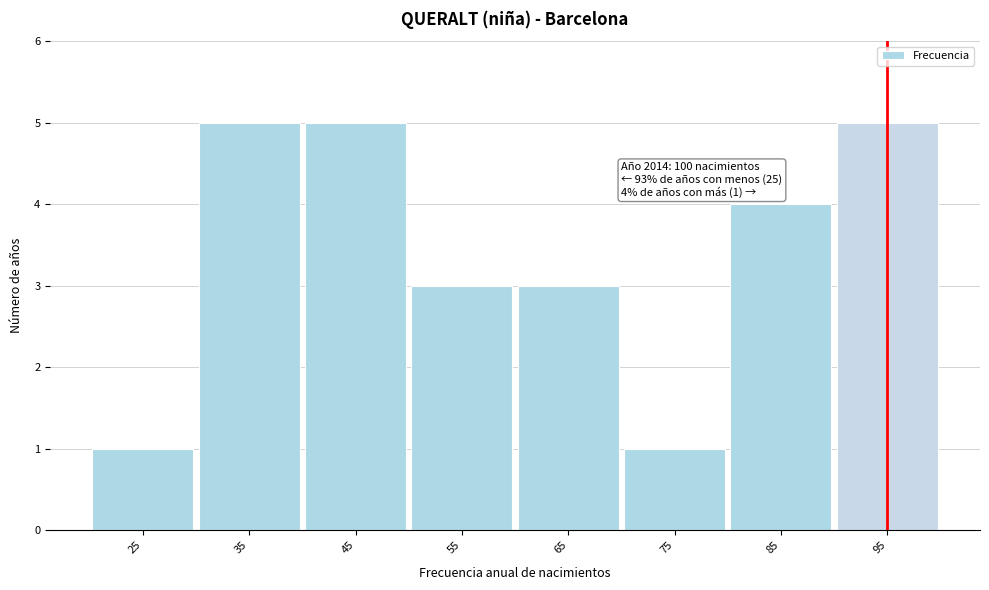

Reading left to right, extract all data points from this chart.

1	5	5	3	3	1	4	5